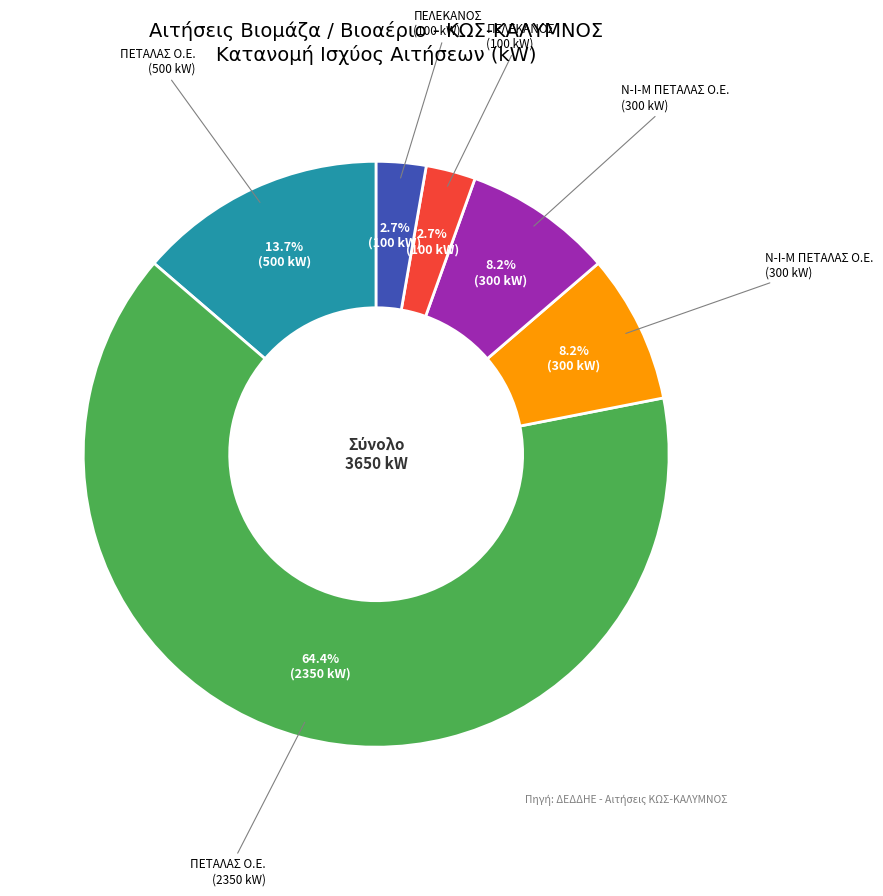

Does any single category account for the majority?

Yes